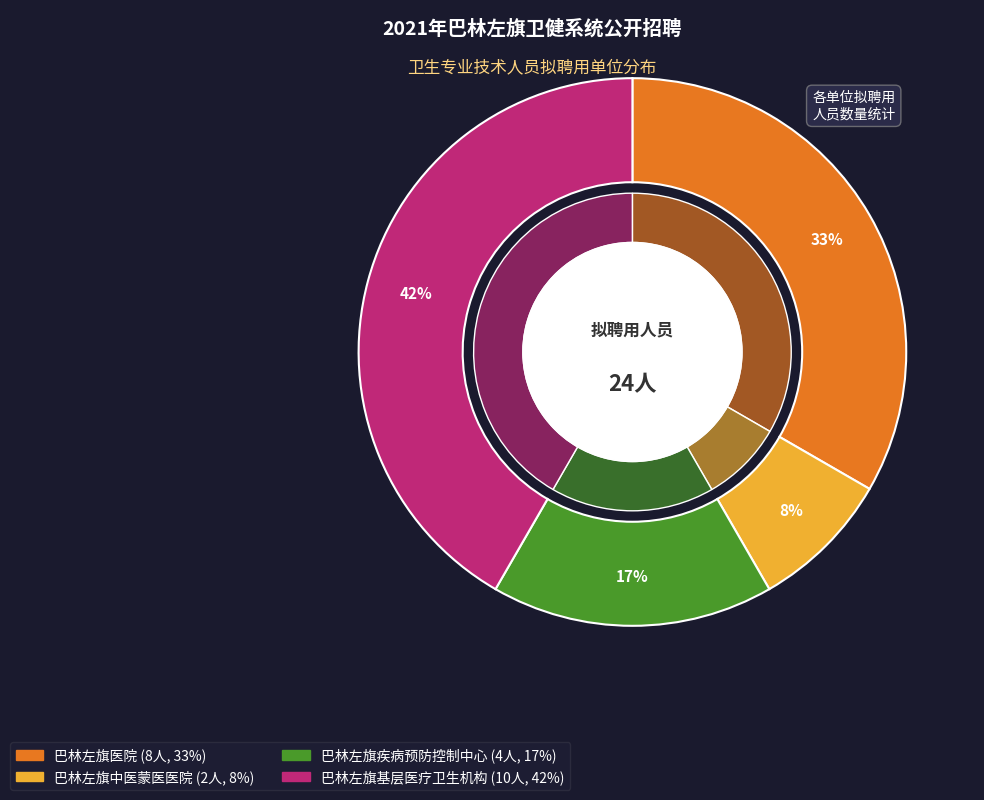

What percentage is the 巴林左旗中医蒙医医院 slice, to the nearest percent?

8%